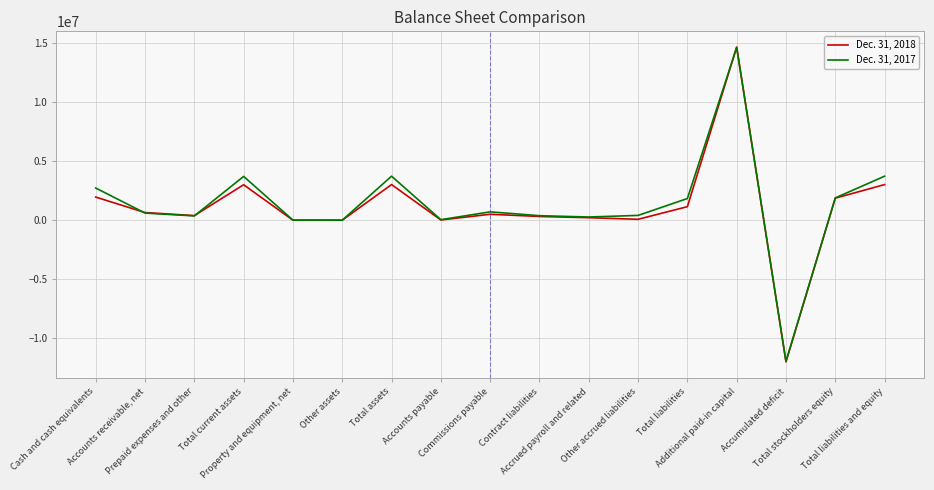

At how many categories does at least one series exceed 10235863?

1